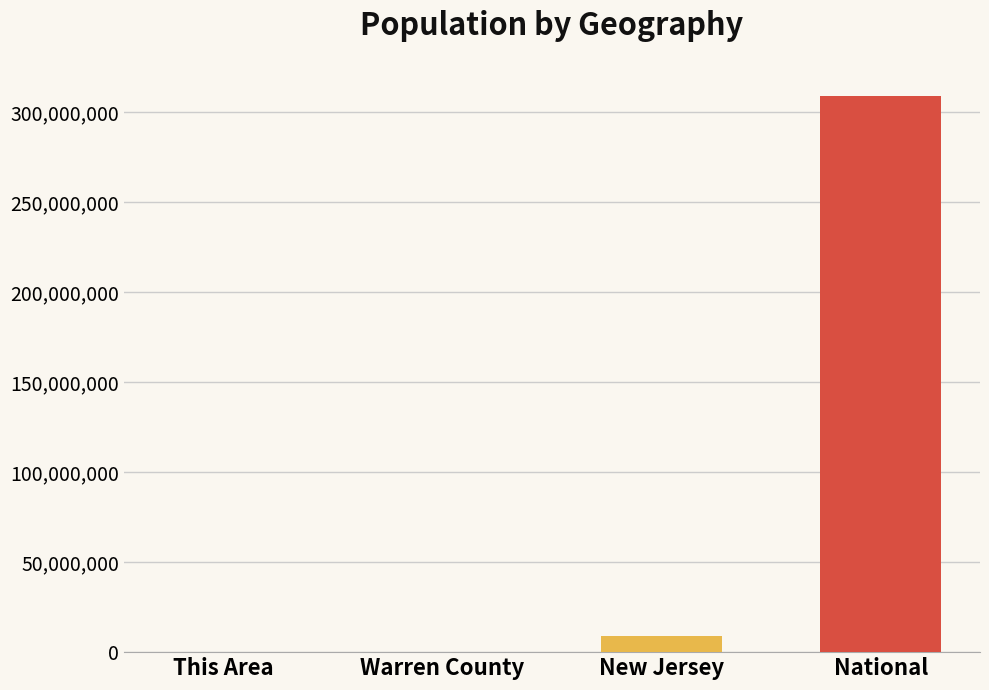

What is the sum of all values?

317651006